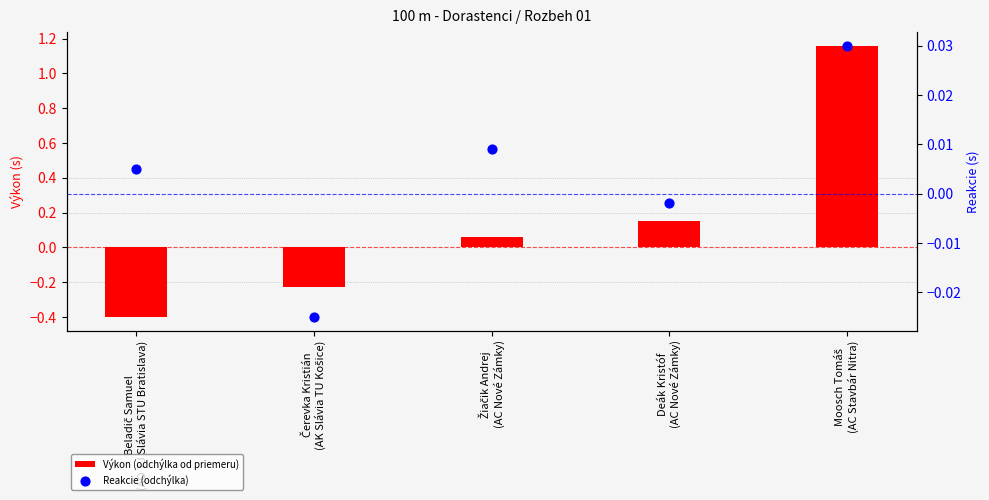

Which series reaches the maximum Y coordinate?

Výkon (odchýlka od priemeru)